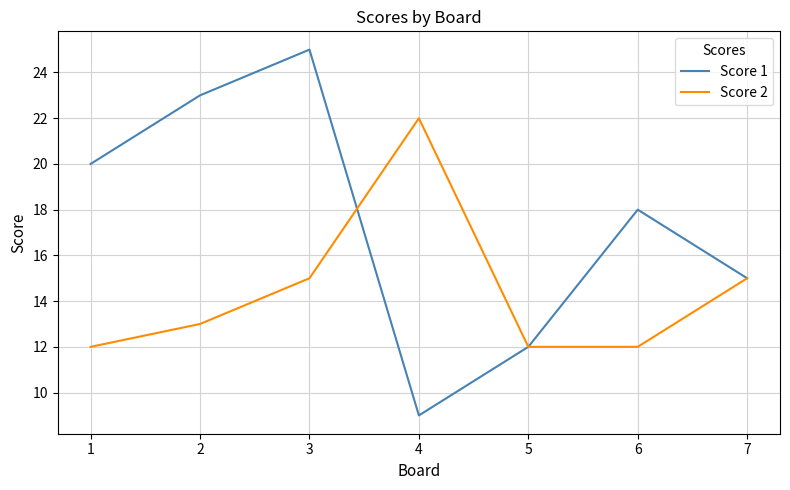

What value does the Score 2 series have at 4?

22